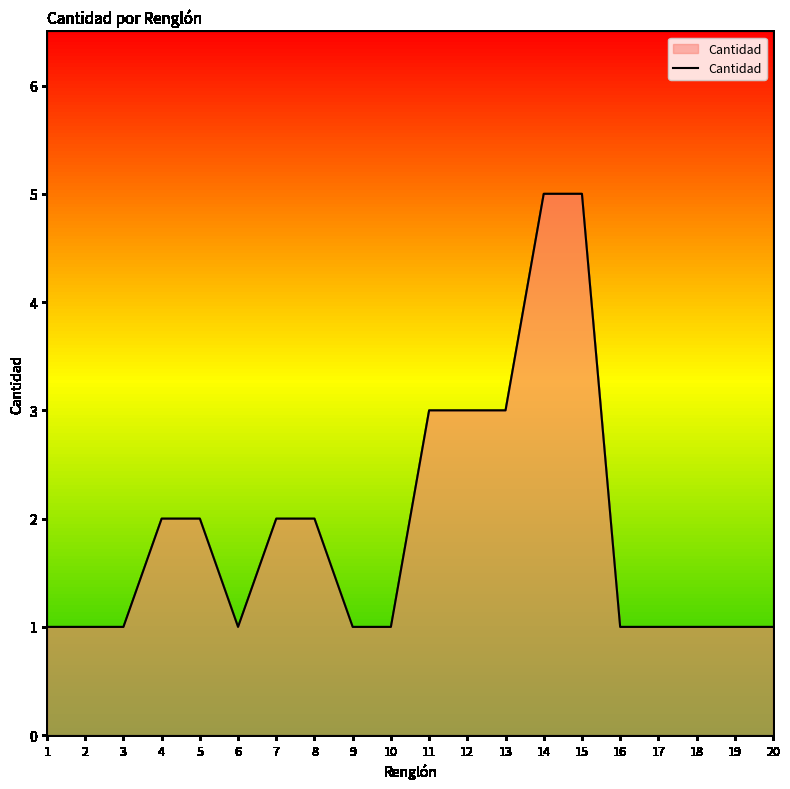

What is the approximate value at 11?

3